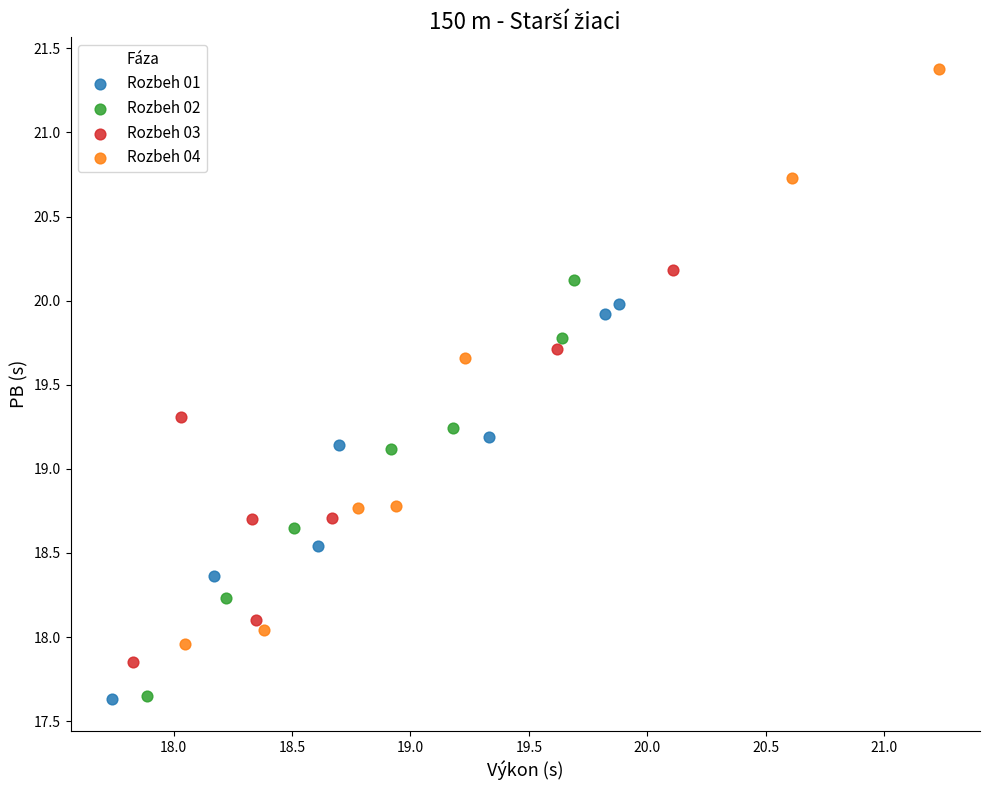

Which series reaches the maximum Y coordinate?

Rozbeh 04